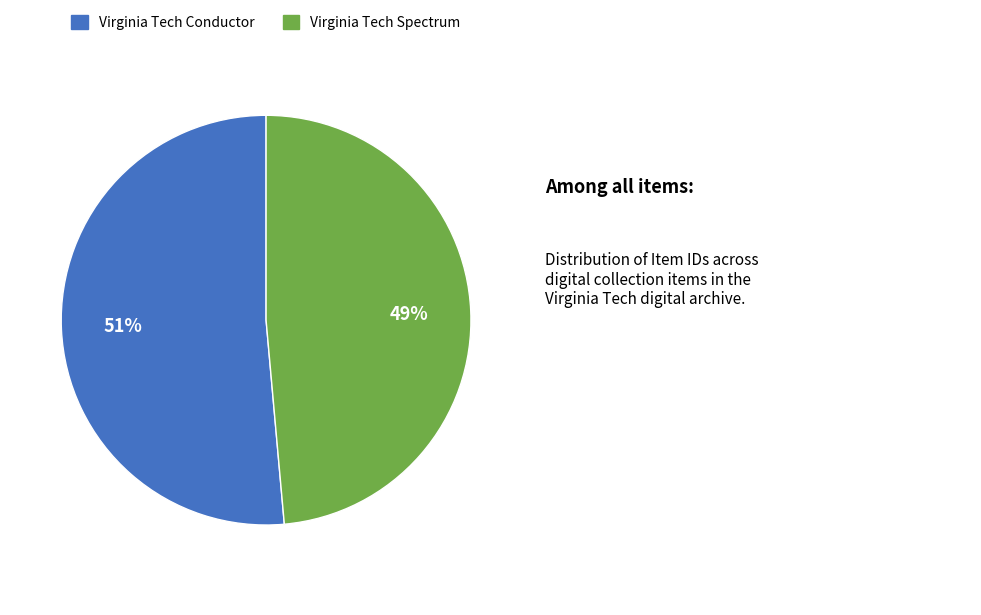

How many segments does this pie chart have?

2